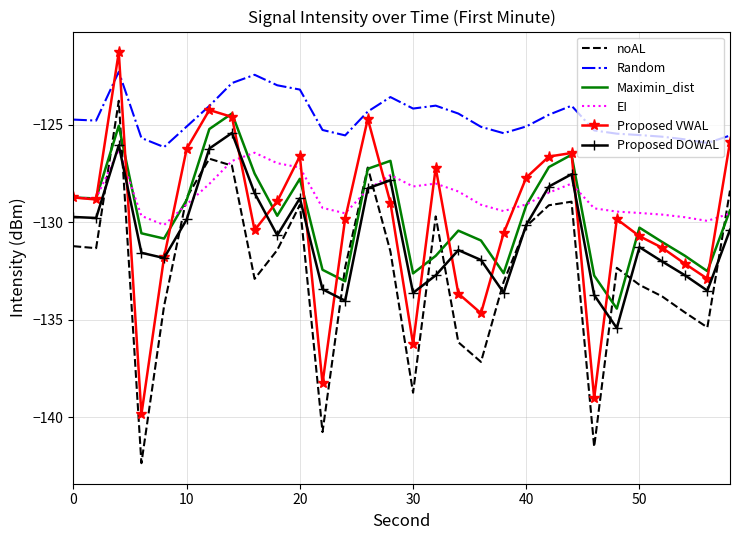

True or false: Proposed DOWAL and Random cross at least once.

False